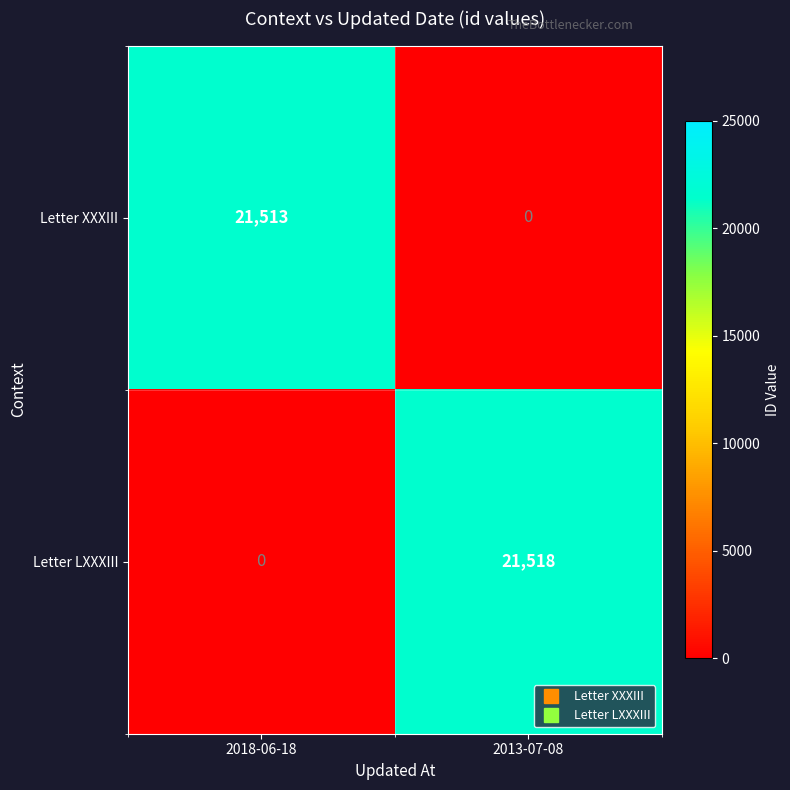

How many data points in Letter XXXIII are less than 21513?

1